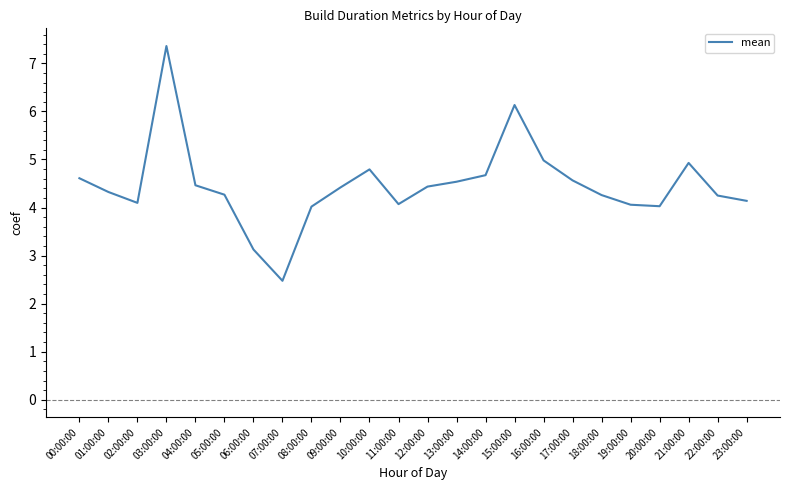

The value at 02:00:00 is 1.8. True or false?

False